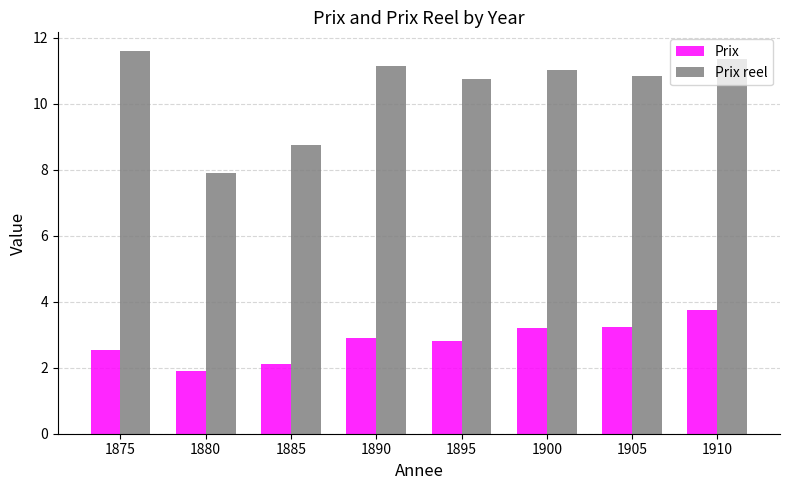

What is the difference between the highest and lowest values at 1910?

7.6